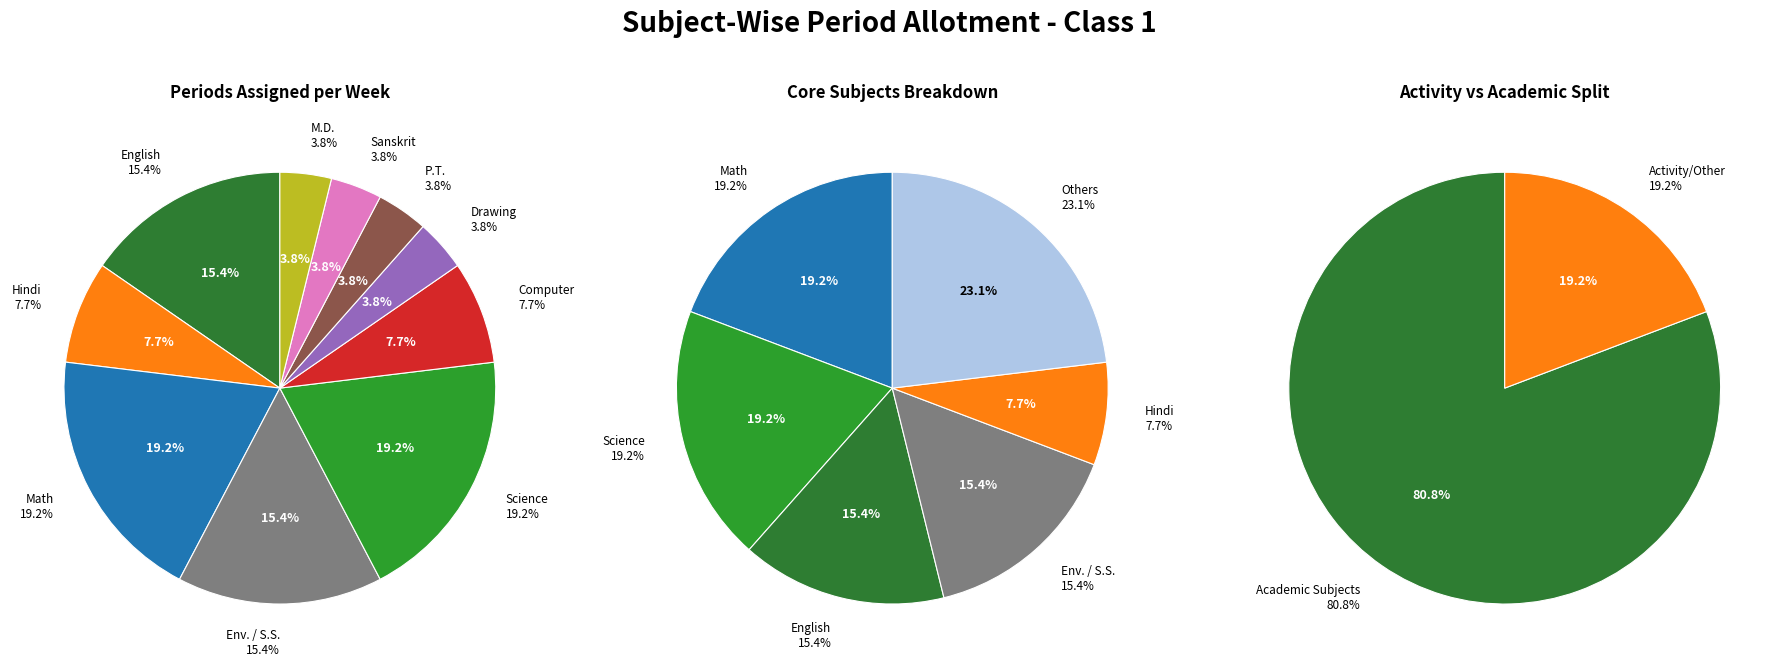

To the nearest percent, what is the difference between the Sanskrit and Env. / S.S. slice percentages?

12%